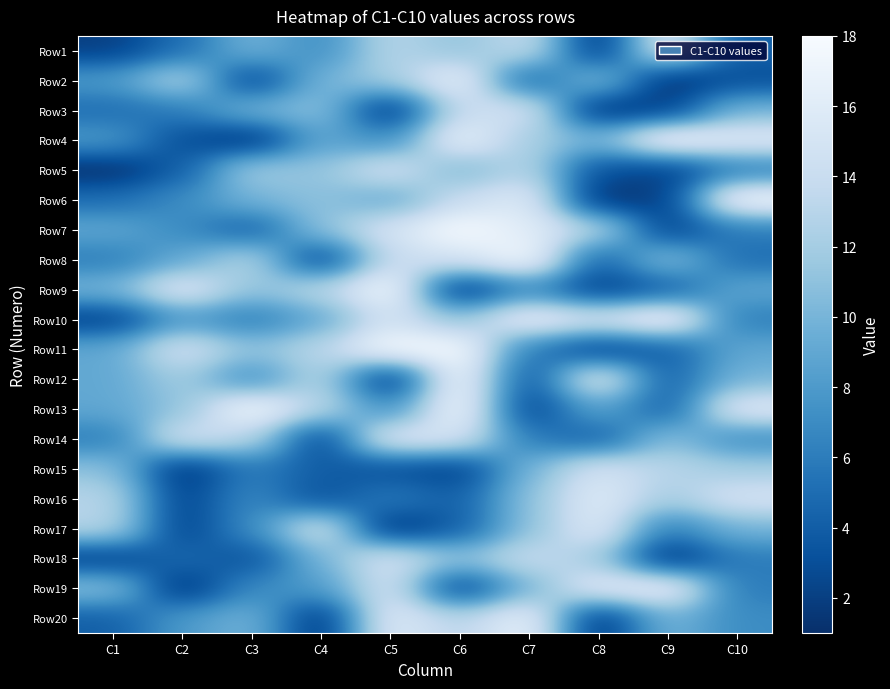

What is the minimum value shown in the chart?

1